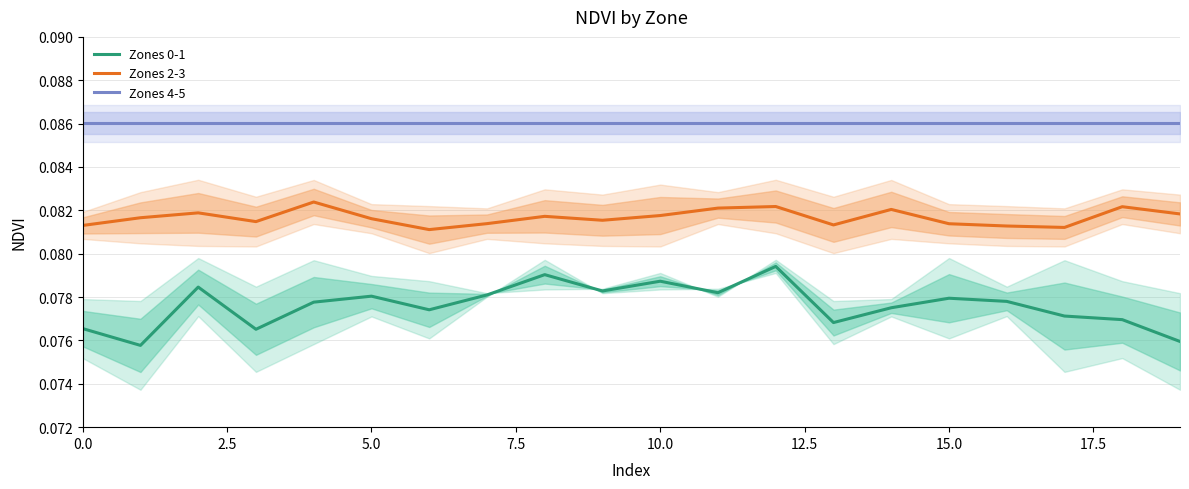

True or false: Zones 0-1 and Zones 4-5 intersect in this chart.

False